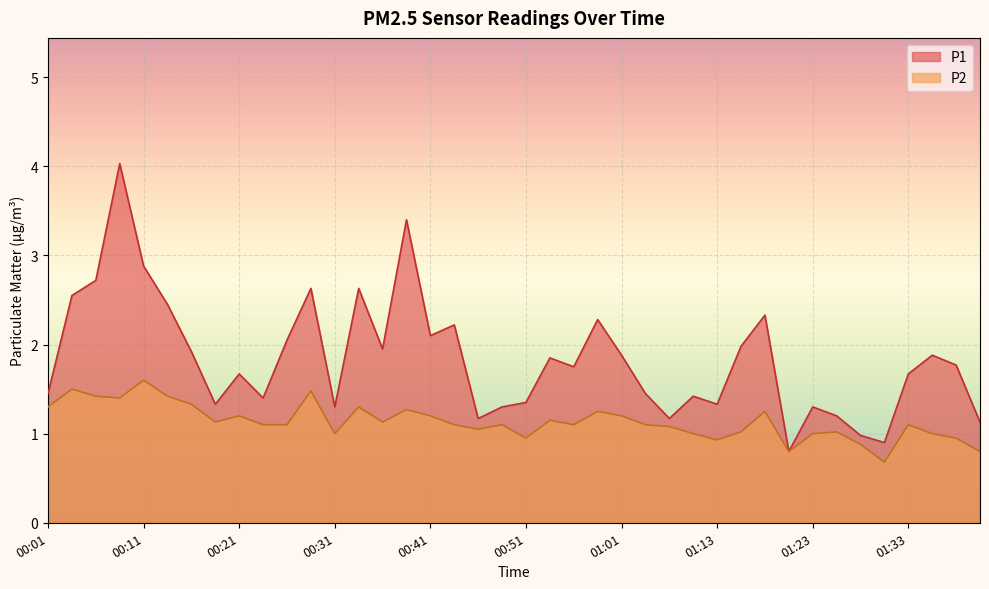

At which category does P1 reach its first local valley?

00:18